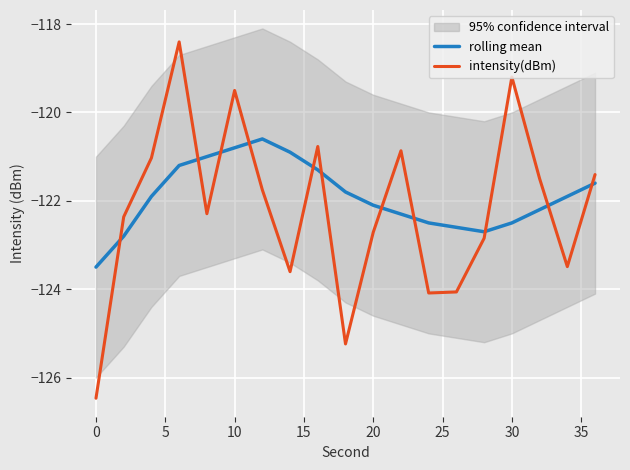

What is the value of the intensity(dBm) point at the 10th from the left?

-125.2